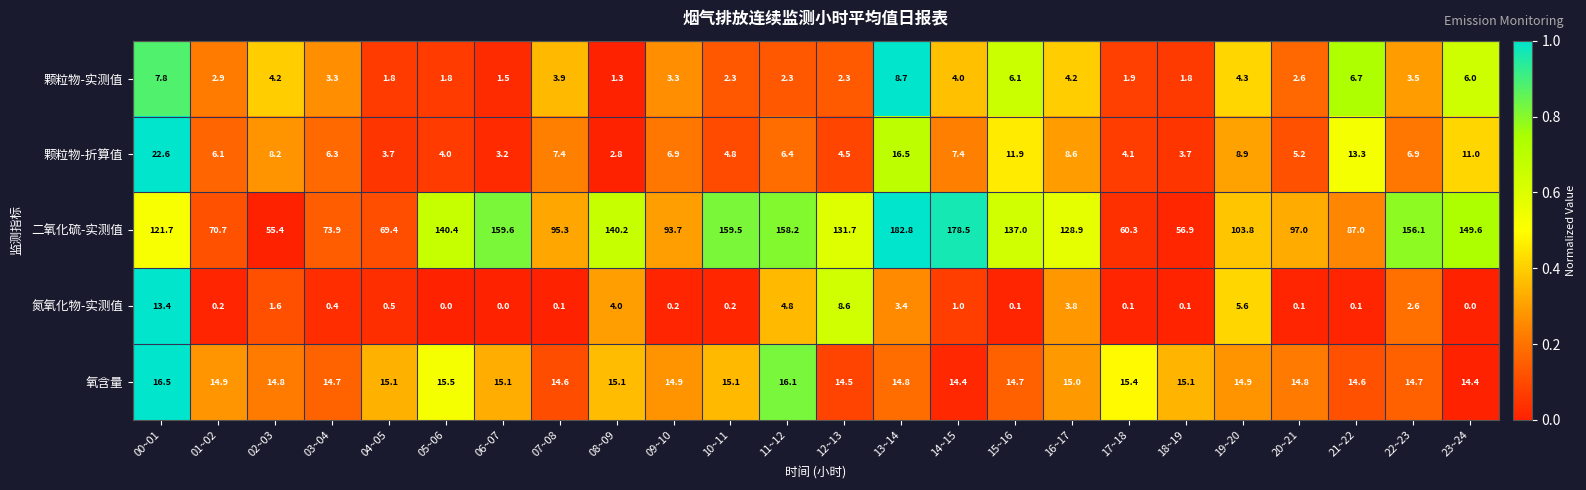

At which category does the chart reach its peak across all series?

13~14